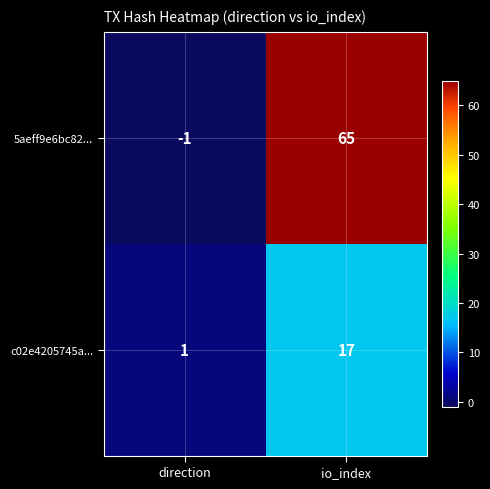

List the series in order of their overall mean, highest first.

5aeff9e6bc82..., c02e4205745a...